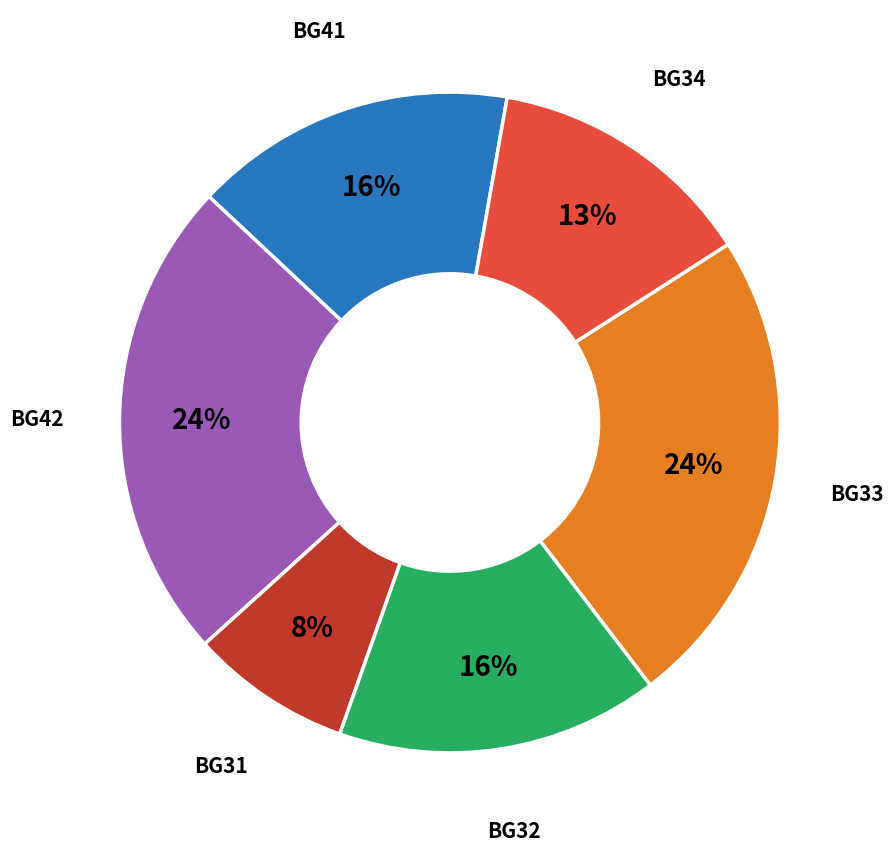

To the nearest percent, what is the difference between the largest and smallest slice percentages?

16%